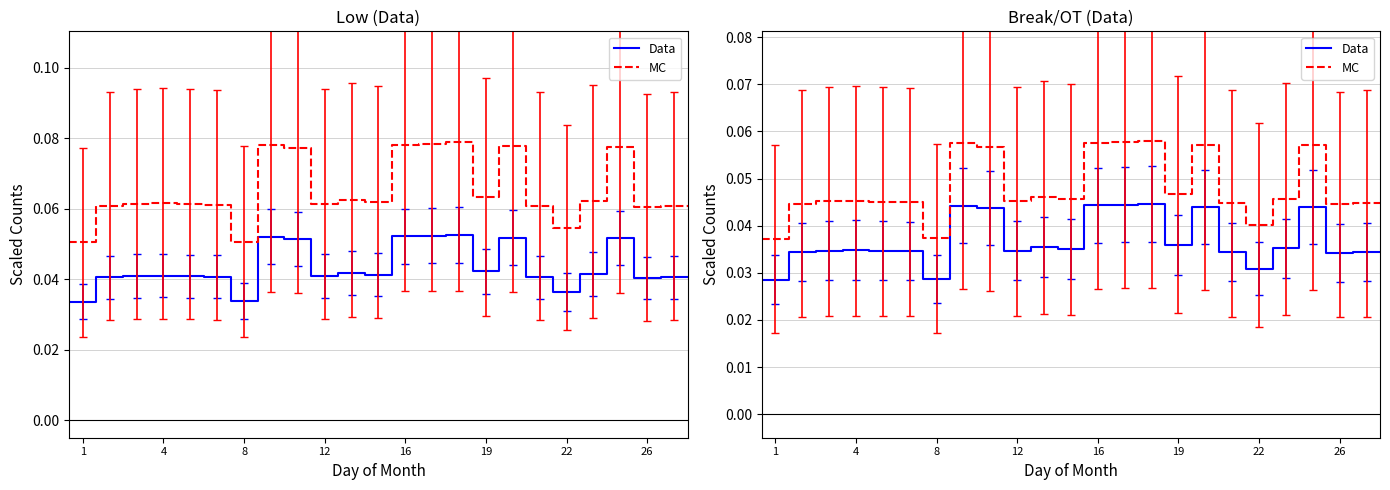

Does the chart contain stacked bars?

No